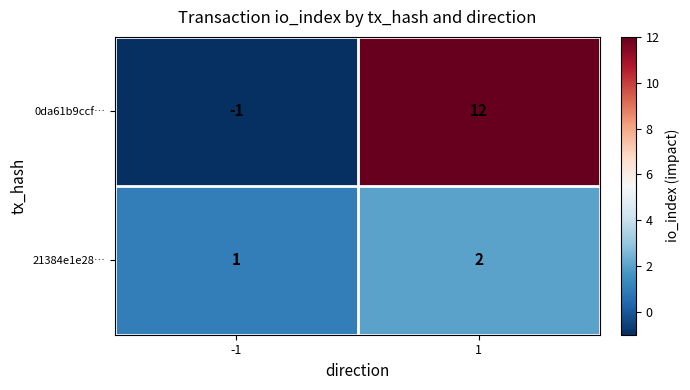

Which series has the widest spread of values?

0da61b9ccf…